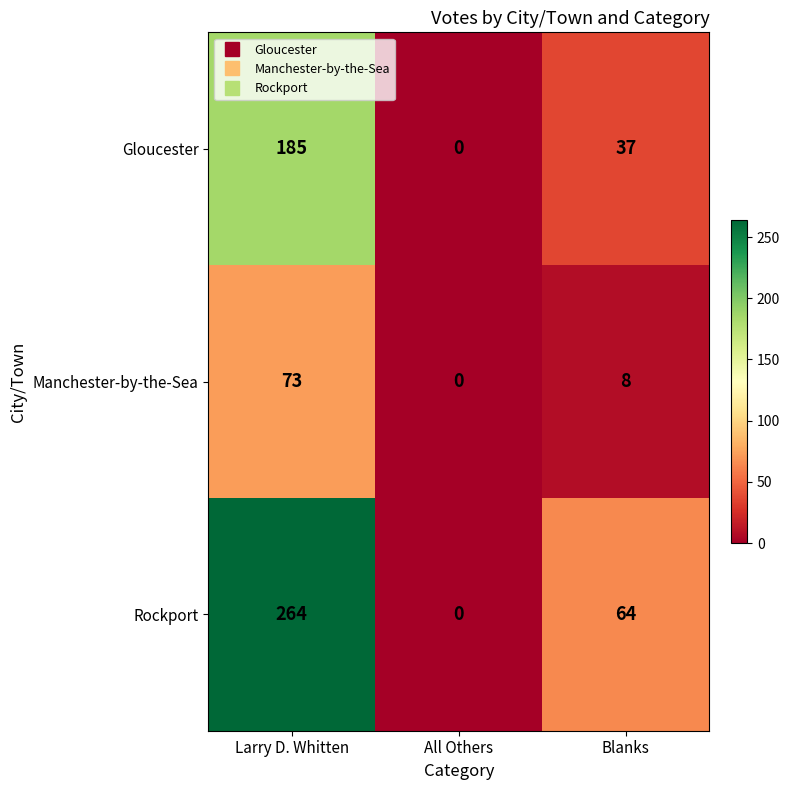

At Larry D. Whitten, list the series in order from smallest to largest.

Manchester-by-the-Sea, Gloucester, Rockport